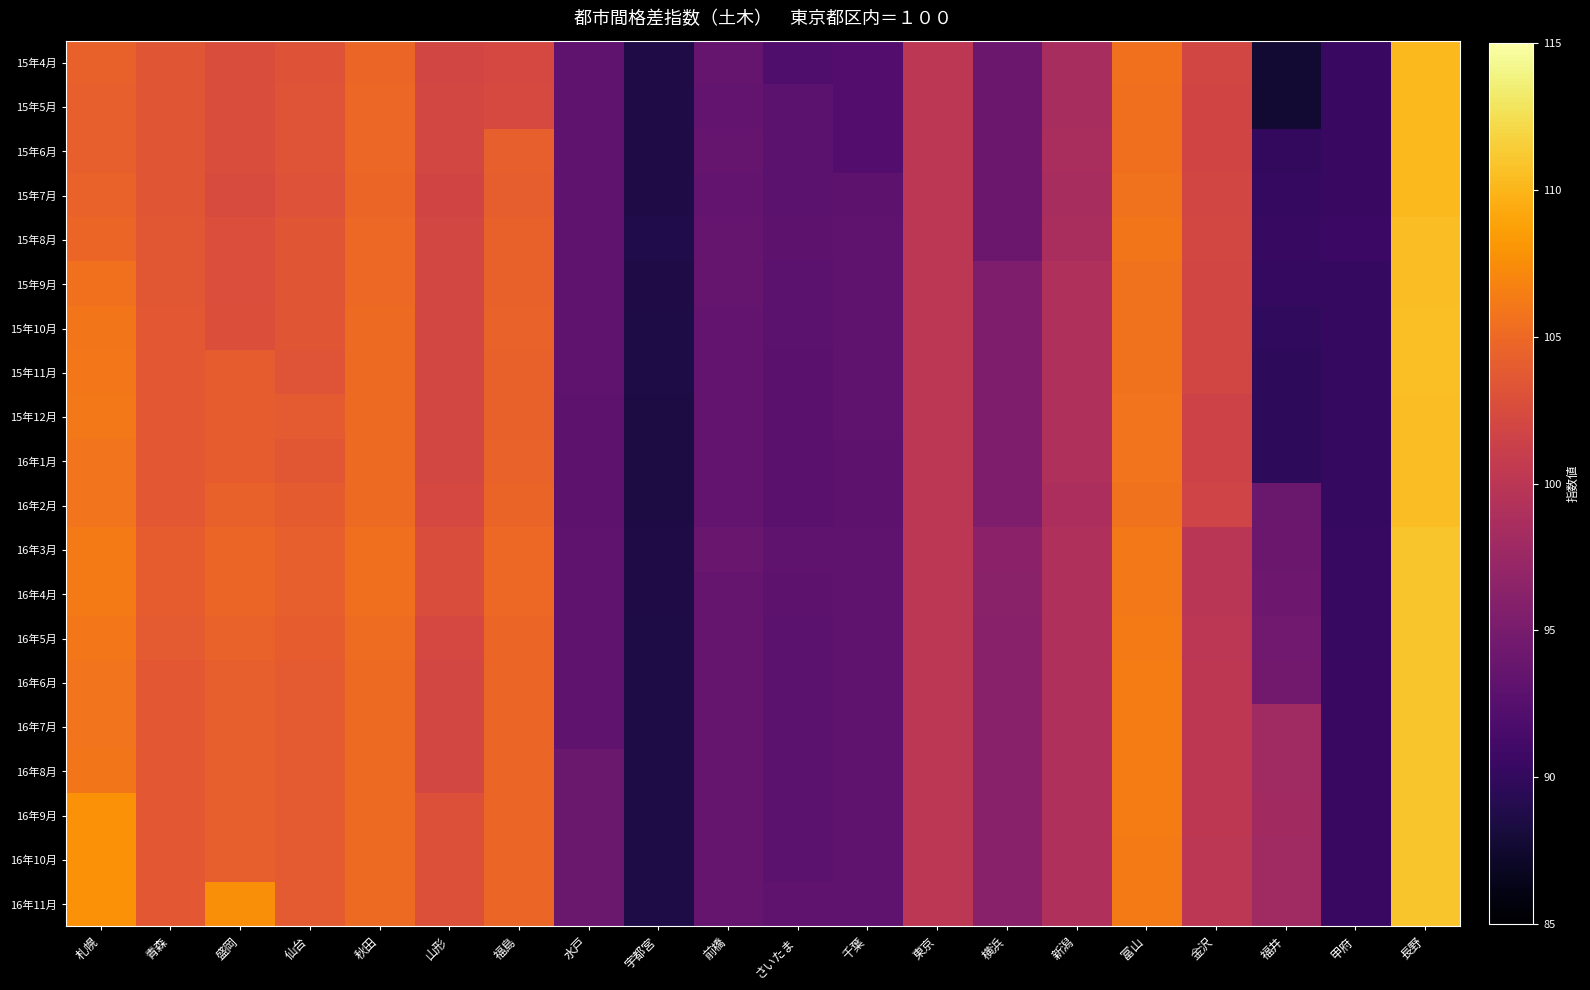

Reading left to right, extract all data points from this chart.

15年4月: 札幌=104.4	青森=103.5	盛岡=102.6	仙台=103.2	秋田=104.8	山形=101.9	福島=102.2	水戸=93.1	宇都宮=88.7	前橋=93.6	さいたま=92.0	千葉=92.3	東京=100.0	横浜=94.1	新潟=98.5	富山=105.6	金沢=101.9	福井=87.8	甲府=90.4	長野=110.3
15年5月: 札幌=104.3	青森=103.5	盛岡=102.6	仙台=103.3	秋田=104.9	山形=102.0	福島=102.3	水戸=93.1	宇都宮=88.7	前橋=93.5	さいたま=92.9	千葉=92.3	東京=100.0	横浜=94.1	新潟=98.5	富山=105.5	金沢=101.8	福井=87.7	甲府=90.4	長野=110.3
15年6月: 札幌=104.3	青森=103.5	盛岡=102.6	仙台=103.3	秋田=104.9	山形=102.0	福島=104.3	水戸=93.1	宇都宮=88.7	前橋=93.6	さいたま=92.9	千葉=92.3	東京=100.0	横浜=94.1	新潟=98.6	富山=105.5	金沢=101.8	福井=90.0	甲府=90.4	長野=110.3
15年7月: 札幌=104.5	青森=103.4	盛岡=102.5	仙台=103.1	秋田=104.8	山形=101.8	福島=104.2	水戸=93.1	宇都宮=88.7	前橋=93.5	さいたま=92.9	千葉=93.0	東京=100.0	横浜=94.1	新潟=98.5	富山=105.7	金沢=101.9	福井=90.1	甲府=90.4	長野=110.3
15年8月: 札幌=104.7	青森=103.6	盛岡=102.7	仙台=103.4	秋田=105.0	山形=102.0	福島=104.4	水戸=93.3	宇都宮=88.8	前橋=93.7	さいたま=93.0	千葉=93.2	東京=100.0	横浜=94.1	新潟=98.7	富山=105.9	金沢=102.1	福井=90.3	甲府=90.6	長野=110.5
15年9月: 札幌=105.6	青森=103.6	盛岡=102.7	仙台=103.4	秋田=105.0	山形=102.0	福島=104.4	水戸=93.1	宇都宮=88.7	前橋=93.6	さいたま=92.9	千葉=93.1	東京=100.0	横浜=95.4	新潟=99.1	富山=105.7	金沢=101.9	福井=90.1	甲府=90.2	長野=110.5
15年10月: 札幌=105.9	青森=103.7	盛岡=102.9	仙台=103.4	秋田=105.1	山形=102.1	福島=104.5	水戸=93.1	宇都宮=88.6	前橋=93.5	さいたま=92.9	千葉=93.1	東京=100.0	横浜=95.4	新潟=99.1	富山=105.7	金沢=101.9	福井=89.9	甲府=90.2	長野=110.6
15年11月: 札幌=106.0	青森=103.7	盛岡=104.0	仙台=103.3	秋田=105.1	山形=102.0	福島=104.4	水戸=93.1	宇都宮=88.6	前橋=93.5	さいたま=92.8	千葉=93.1	東京=100.0	横浜=95.4	新潟=99.1	富山=105.7	金沢=101.9	福井=89.8	甲府=90.2	長野=110.6
15年12月: 札幌=106.1	青森=103.7	盛岡=104.0	仙台=103.8	秋田=105.1	山形=102.0	福島=104.4	水戸=93.0	宇都宮=88.5	前橋=93.5	さいたま=92.8	千葉=93.1	東京=100.0	横浜=95.4	新潟=99.1	富山=105.8	金沢=101.6	福井=89.8	甲府=90.1	長野=110.5
16年1月: 札幌=105.8	青森=103.7	盛岡=104.0	仙台=103.6	秋田=105.1	山形=102.0	福島=104.5	水戸=93.0	宇都宮=88.5	前橋=93.5	さいたま=92.8	千葉=93.0	東京=100.0	横浜=95.4	新潟=99.1	富山=105.8	金沢=101.6	福井=89.8	甲府=90.1	長野=110.5
16年2月: 札幌=105.8	青森=103.7	盛岡=104.4	仙台=103.9	秋田=105.1	山形=102.2	福島=104.6	水戸=93.0	宇都宮=88.5	前橋=93.5	さいたま=92.8	千葉=93.0	東京=100.0	横浜=95.4	新潟=98.8	富山=105.7	金沢=101.7	福井=94.0	甲府=90.1	長野=110.5
16年3月: 札幌=106.3	青森=104.1	盛岡=104.7	仙台=104.3	秋田=105.5	山形=102.6	福島=105.0	水戸=93.3	宇都宮=88.7	前橋=93.8	さいたま=93.1	千葉=93.2	東京=100.0	横浜=96.4	新潟=99.1	富山=106.1	金沢=99.9	福井=94.1	甲府=90.3	長野=110.9
16年4月: 札幌=106.3	青森=104.1	盛岡=104.7	仙台=104.3	秋田=105.5	山形=102.6	福島=105.0	水戸=93.3	宇都宮=88.7	前橋=93.7	さいたま=93.0	千葉=93.2	東京=100.0	横浜=96.3	新潟=99.1	富山=106.1	金沢=99.9	福井=94.2	甲府=90.3	長野=111.0
16年5月: 札幌=106.0	青森=103.8	盛岡=104.5	仙台=104.0	秋田=105.2	山形=102.2	福島=104.8	水戸=93.3	宇都宮=88.6	前橋=93.6	さいたま=92.9	千葉=93.1	東京=100.0	横浜=96.2	新潟=99.1	富山=106.3	金沢=100.1	福井=94.4	甲府=90.3	長野=110.9
16年6月: 札幌=105.8	青森=103.7	盛岡=104.3	仙台=103.8	秋田=105.1	山形=102.1	福島=104.7	水戸=93.3	宇都宮=88.6	前橋=93.6	さいたま=92.9	千葉=93.1	東京=100.0	横浜=96.2	新潟=99.1	富山=106.4	金沢=100.2	福井=94.5	甲府=90.4	長野=110.9
16年7月: 札幌=105.8	青森=103.7	盛岡=104.3	仙台=103.8	秋田=105.1	山形=102.1	福島=104.7	水戸=93.3	宇都宮=88.6	前橋=93.6	さいたま=92.9	千葉=93.1	東京=100.0	横浜=96.2	新潟=99.1	富山=106.4	金沢=100.2	福井=98.0	甲府=90.4	長野=110.9
16年8月: 札幌=105.9	青森=103.7	盛岡=104.3	仙台=103.8	秋田=105.1	山形=102.1	福島=104.7	水戸=94.0	宇都宮=88.6	前橋=93.6	さいたま=92.9	千葉=93.1	東京=100.0	横浜=96.2	新潟=99.1	富山=106.4	金沢=100.2	福井=98.0	甲府=90.4	長野=110.9
16年9月: 札幌=107.8	青森=103.7	盛岡=104.3	仙台=103.8	秋田=105.1	山形=103.0	福島=104.7	水戸=94.0	宇都宮=88.6	前橋=93.6	さいたま=92.9	千葉=93.1	東京=100.0	横浜=96.2	新潟=99.1	富山=106.4	金沢=100.2	福井=98.1	甲府=90.4	長野=110.9
16年10月: 札幌=107.8	青森=103.7	盛岡=104.3	仙台=103.8	秋田=105.1	山形=103.0	福島=104.7	水戸=94.0	宇都宮=88.6	前橋=93.6	さいたま=92.9	千葉=93.1	東京=100.0	横浜=96.2	新潟=99.1	富山=106.3	金沢=100.1	福井=97.9	甲府=90.4	長野=110.9
16年11月: 札幌=107.8	青森=103.7	盛岡=107.5	仙台=103.8	秋田=105.1	山形=103.0	福島=104.7	水戸=94.0	宇都宮=88.6	前橋=93.6	さいたま=93.3	千葉=93.1	東京=100.0	横浜=96.2	新潟=99.1	富山=106.3	金沢=100.1	福井=97.9	甲府=90.4	長野=110.9